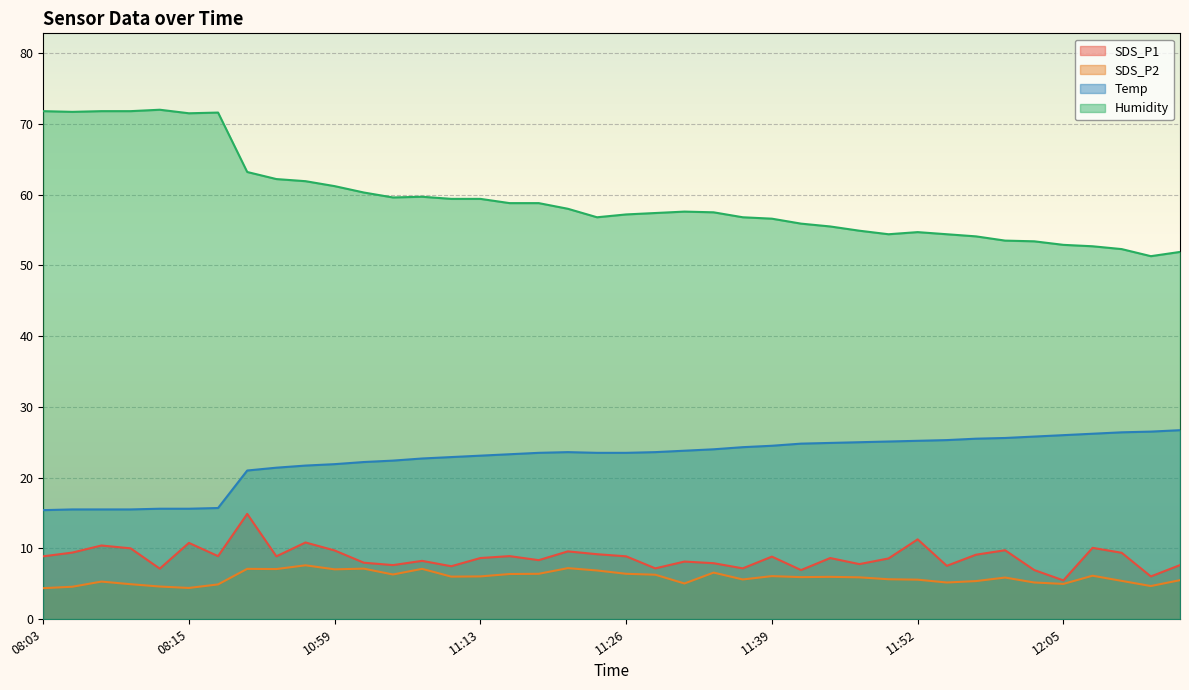

What is the minimum value for Humidity?

51.3